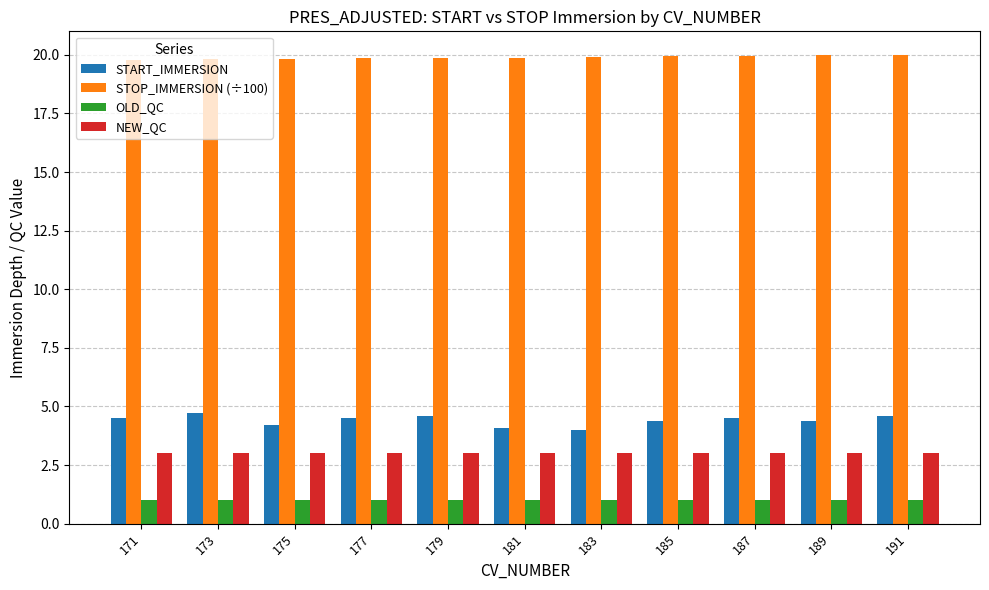

List the series in order of their peak value, lowest first.

OLD_QC, NEW_QC, START_IMMERSION, STOP_IMMERSION (÷100)